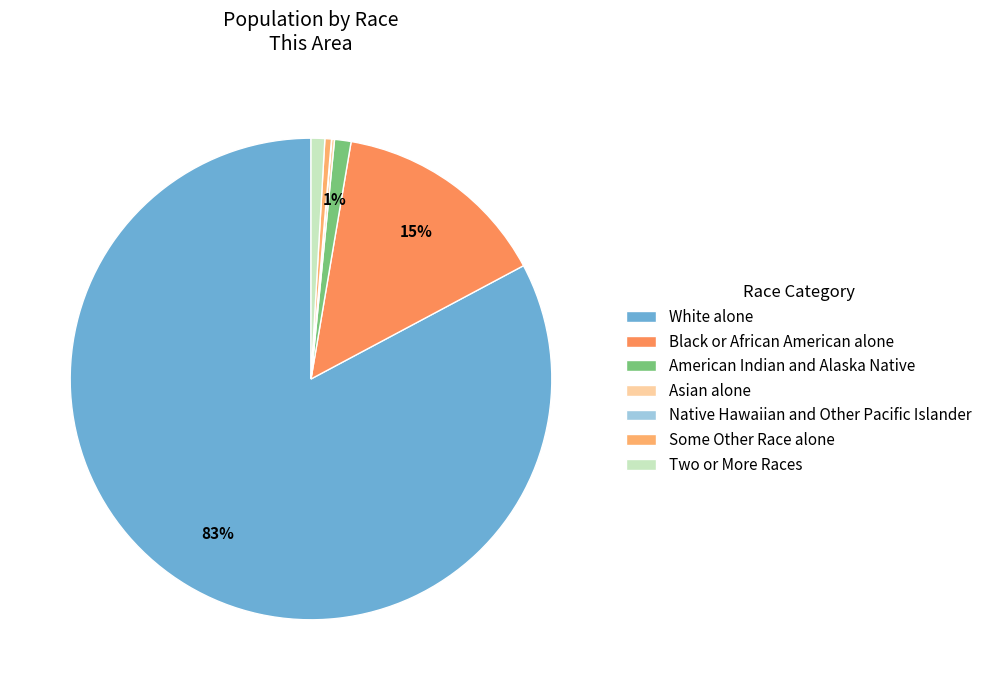

What is the total percentage of Asian alone and Some Other Race alone?

0.6%